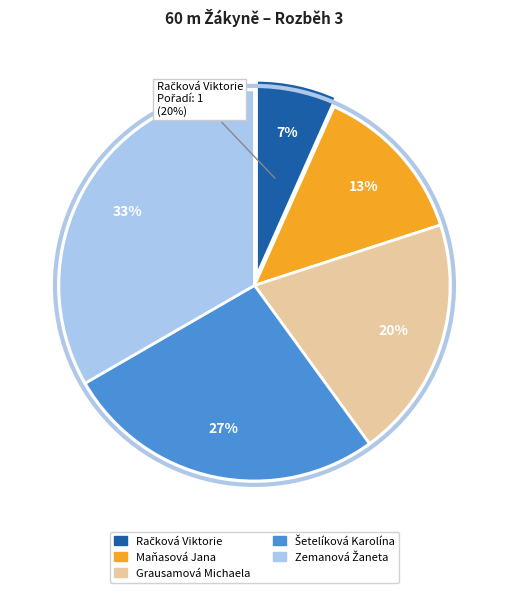

To the nearest percent, what is the difference between the Šetelíková Karolína and Grausamová Michaela slice percentages?

7%